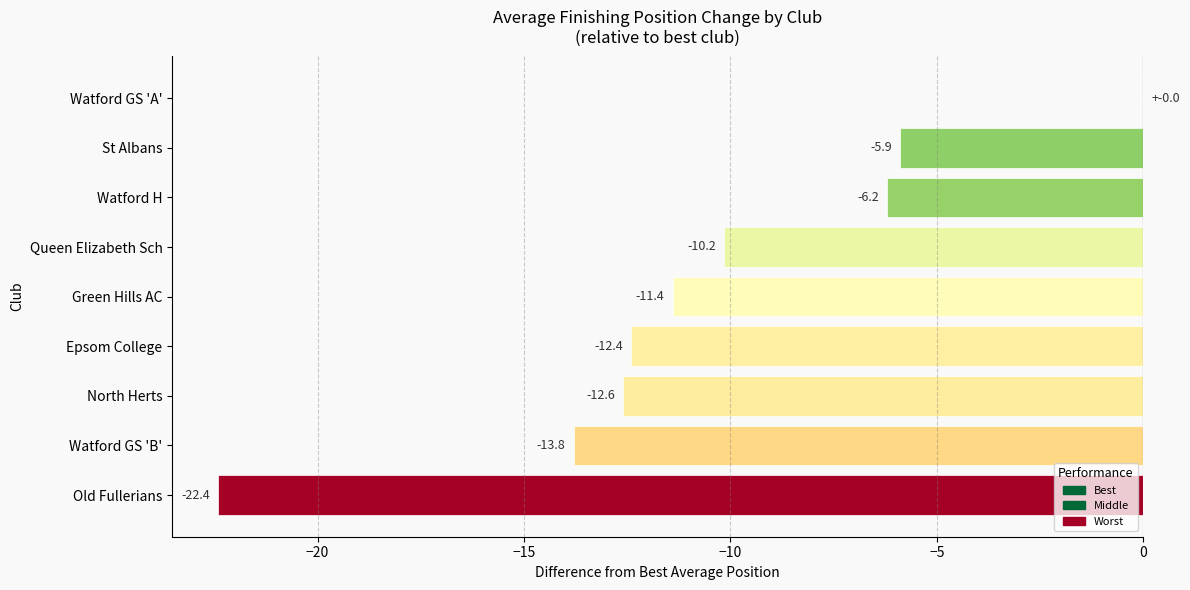

True or false: the data shows -10.2 at Queen Elizabeth Sch.

True